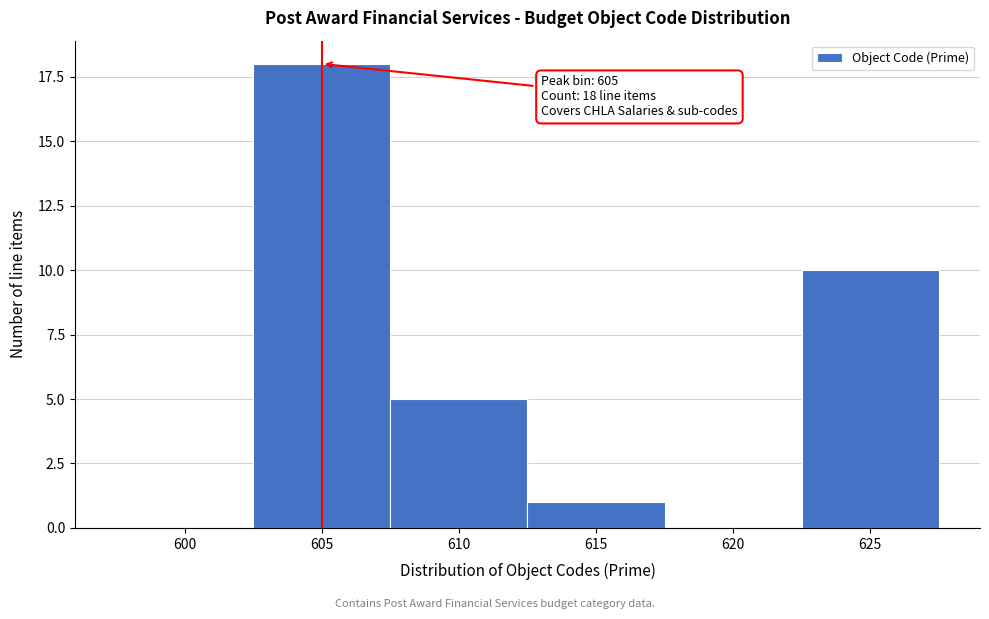

Reading left to right, list all the values displayed in this chart.

600=0	605=18	610=5	615=1	620=0	625=10